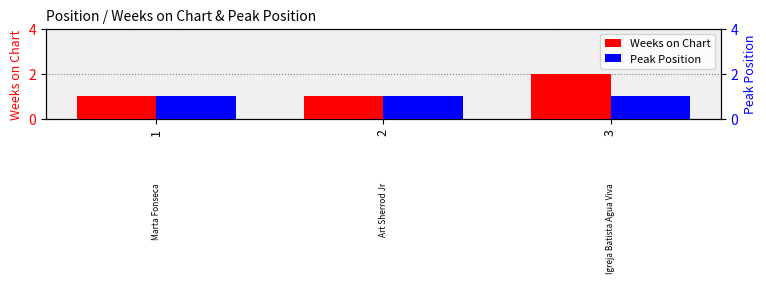

Which has a higher value, 1 or 3?

3